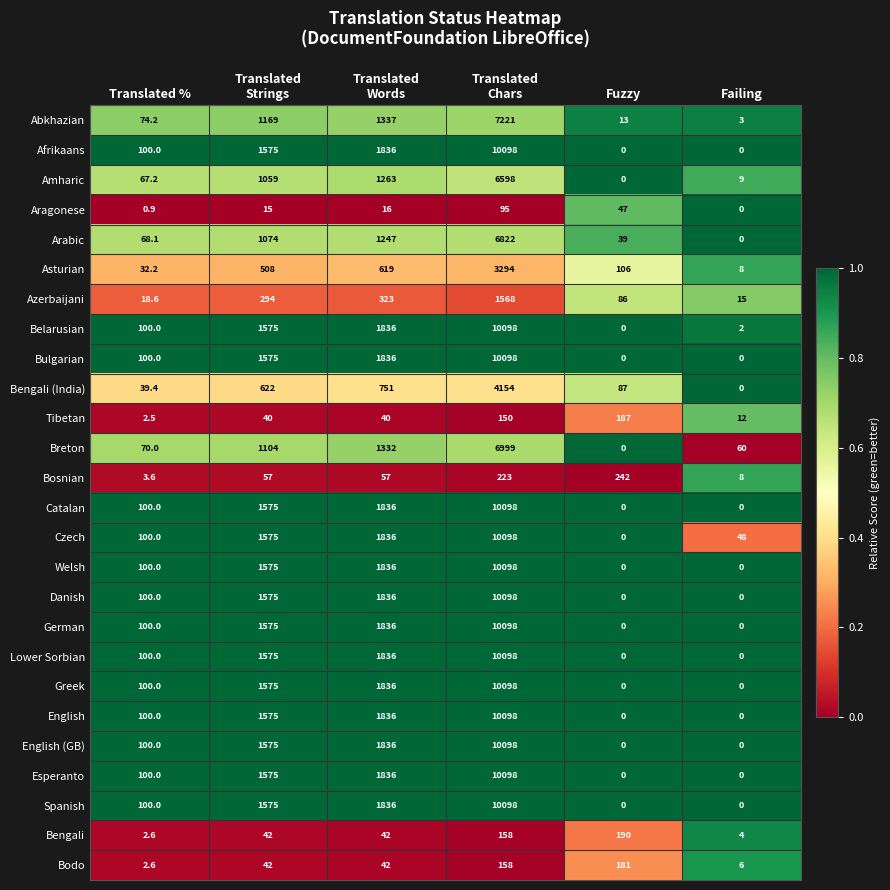

What is the approximate value of Breton at Translated %?

70.0